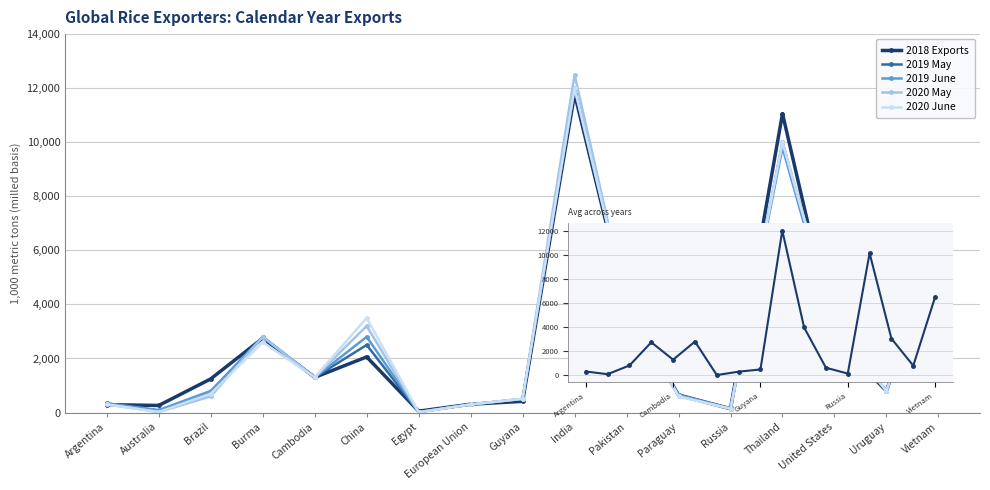

Which series changed the most between India and Vietnam?

2020 May